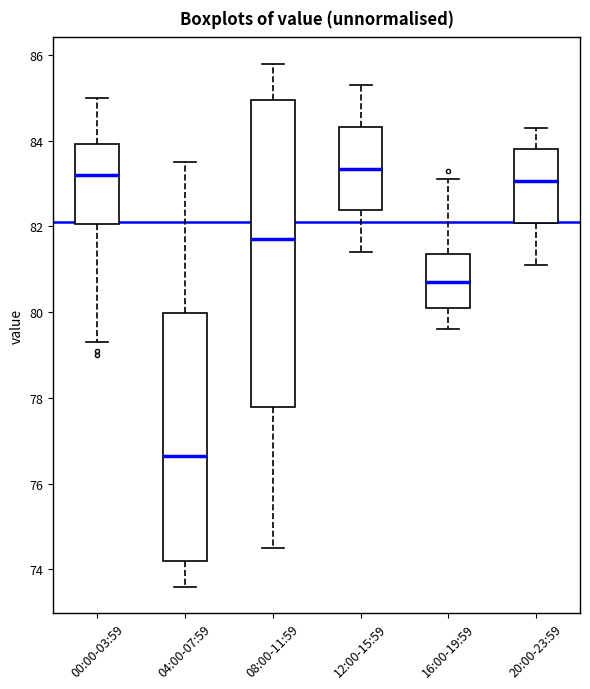

Where is the upper edge of the box for 20:00-23:59 on the y-axis? The values are not printed on the chart, so give them approximately, as read against the axis.

83.8